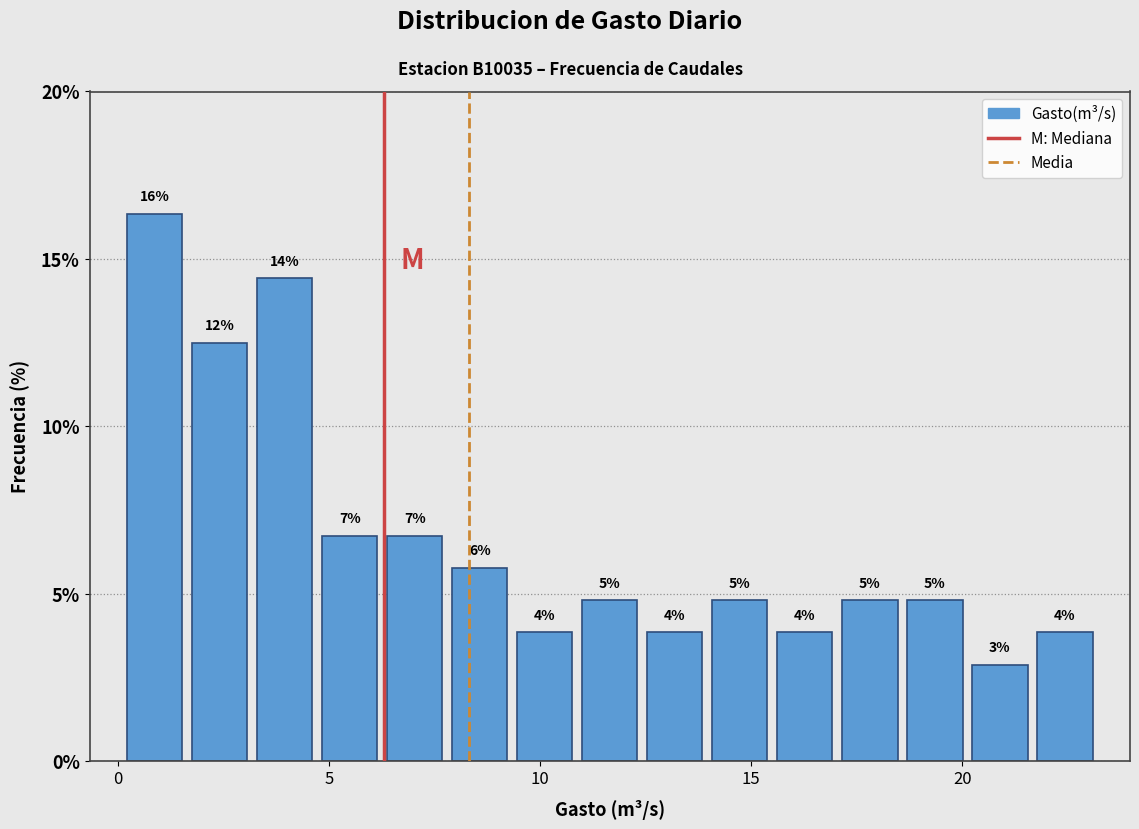

Around what value on the x-axis is the tallest bar? Give the approximate position of its centre, as read against the axis.

1.0